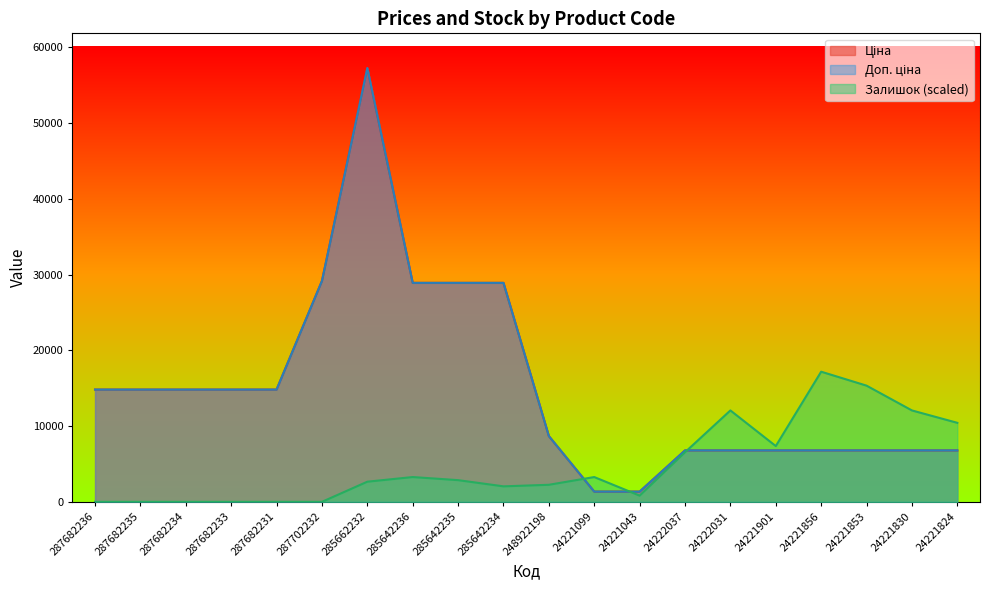

In Залишок, how many points are lower than both neighbors (excluding endpoints)?

3